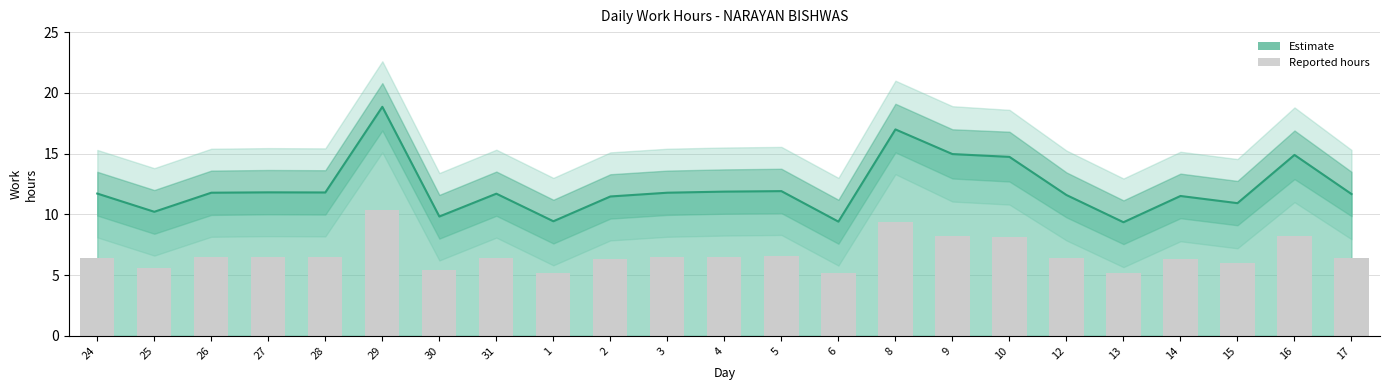

Are the bars grouped side by side (vs. stacked)?

Yes